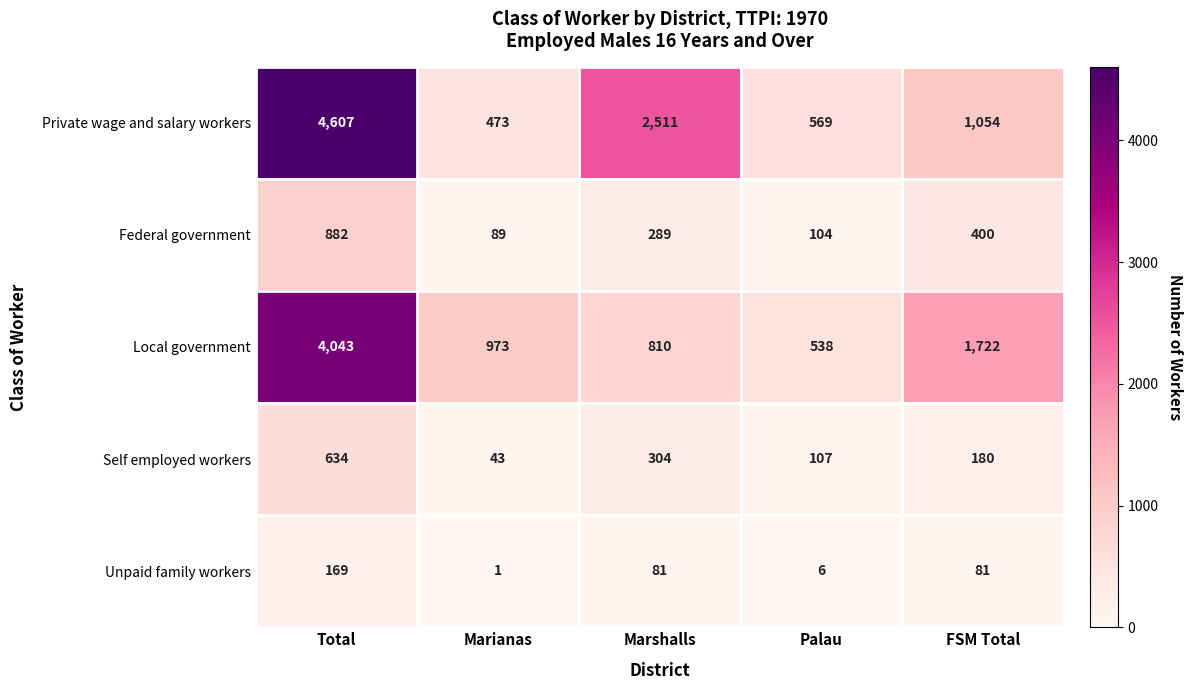

What is the sum of the Private wage and salary workers values at FSM Total and Total?

5661